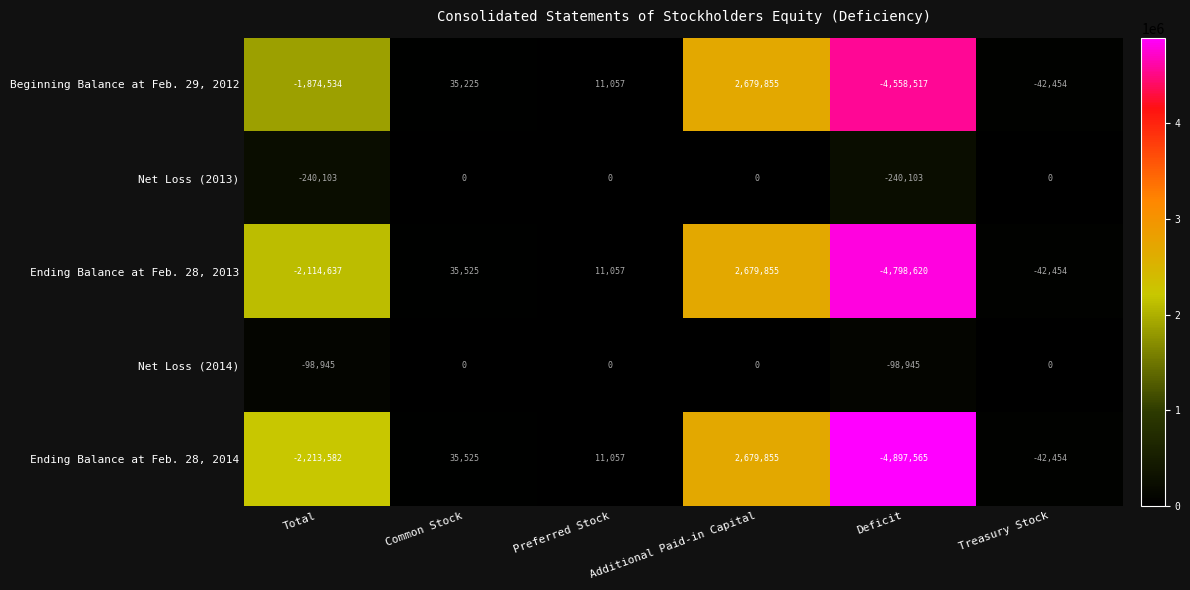

Is it true that Beginning Balance at Feb. 29, 2012 equals -1874534 at Total?

True